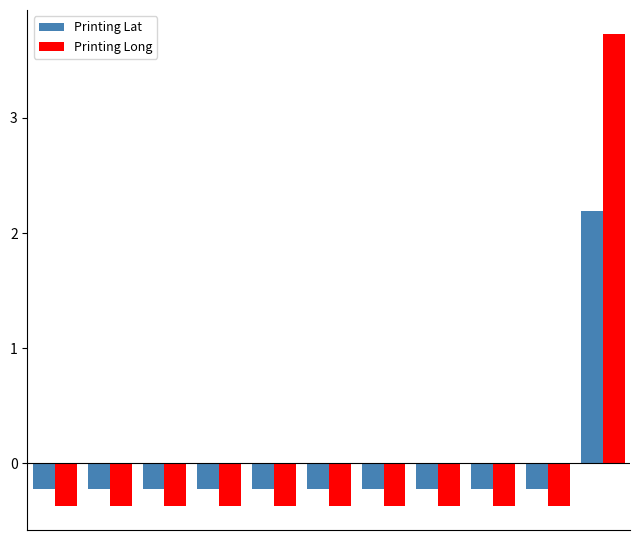

What is the value of the Printing Lat bar at the 5th from the left?

-0.2